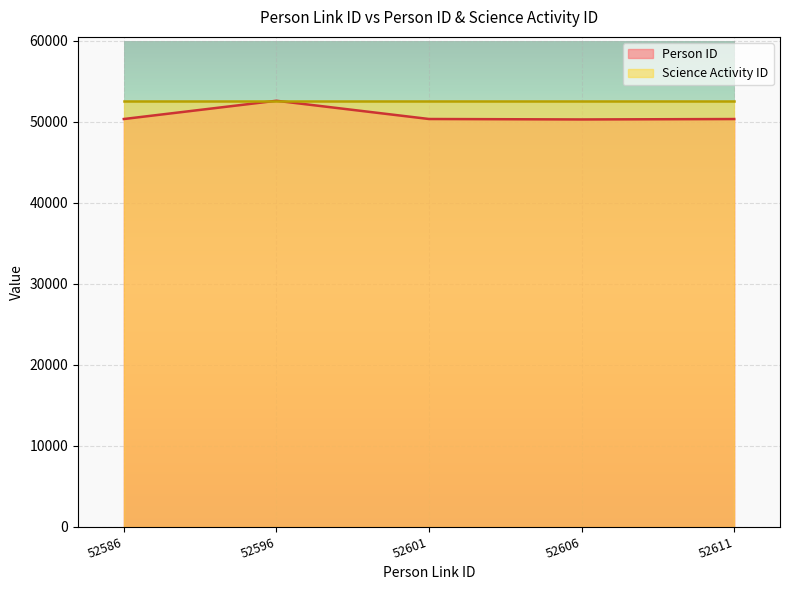

Rank the categories by value from lowest to highest.

52606, 52611, 52586, 52601, 52596